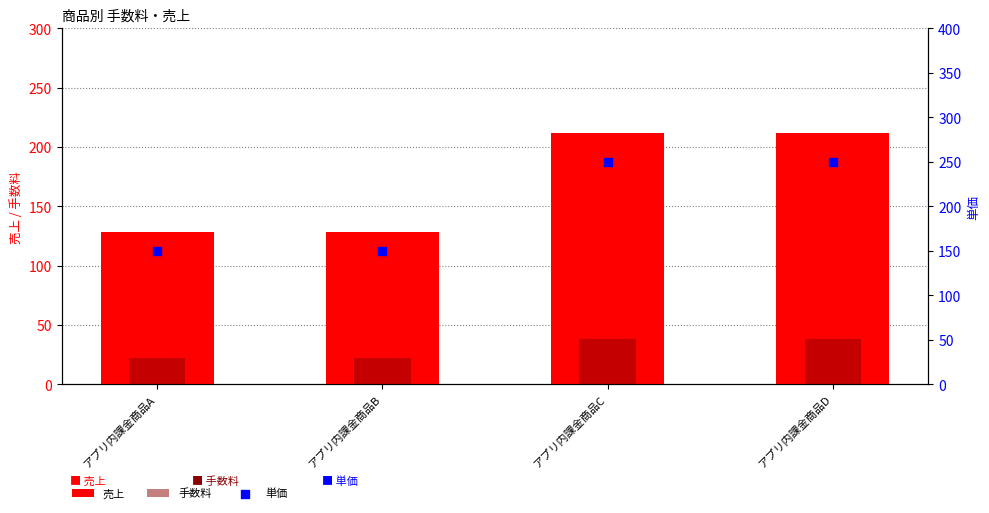

Which series has the largest total across all categories?

単価